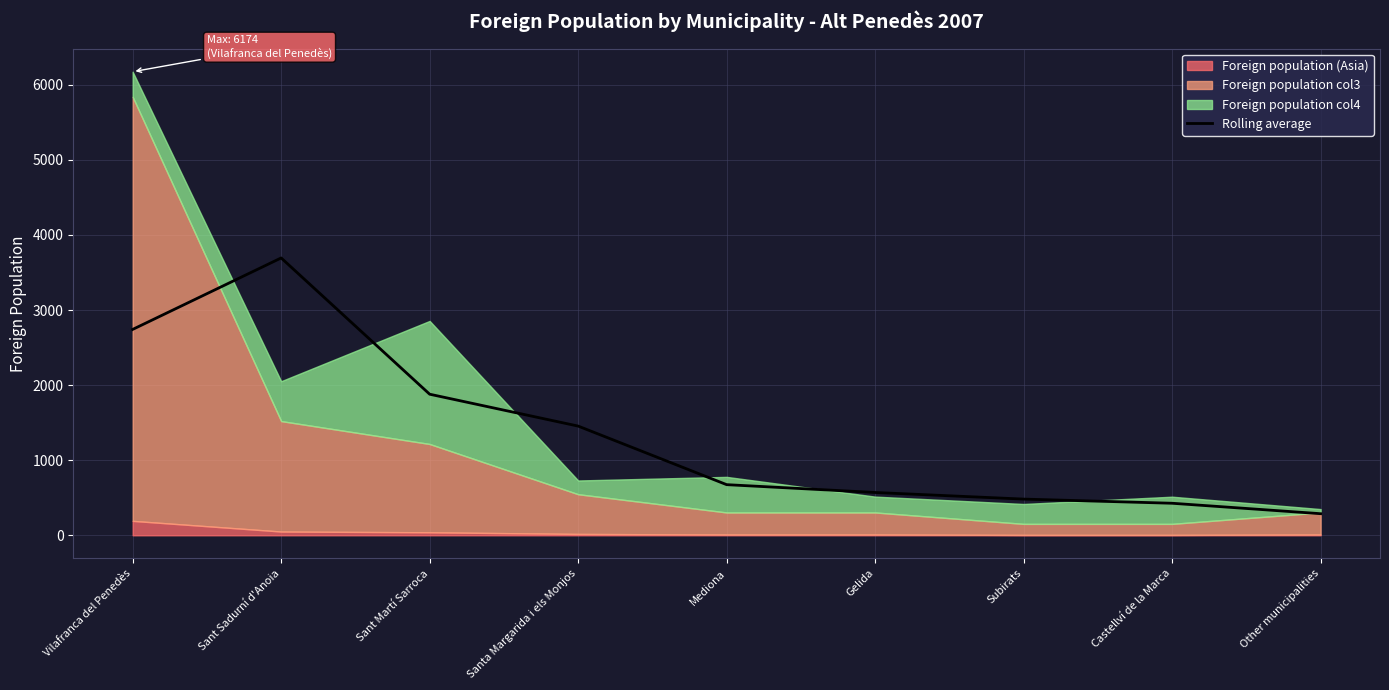

At which label does Rolling average reach its peak?

Sant Sadurní d'Anoia